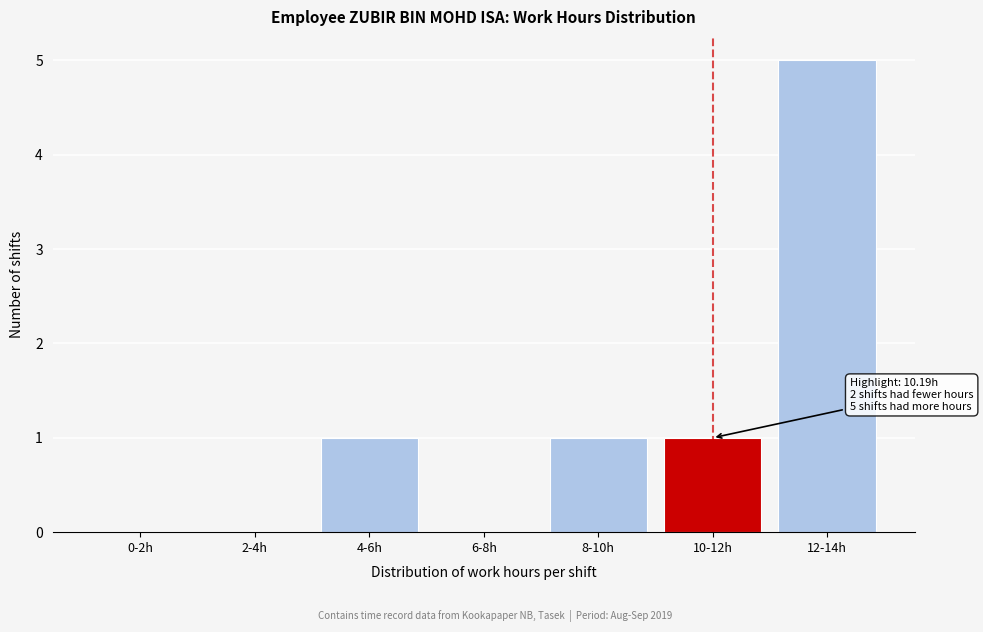

Reading right to left, transcribe all the data shown in this chart.

12-14h=5	10-12h=1	8-10h=1	6-8h=0	4-6h=1	2-4h=0	0-2h=0